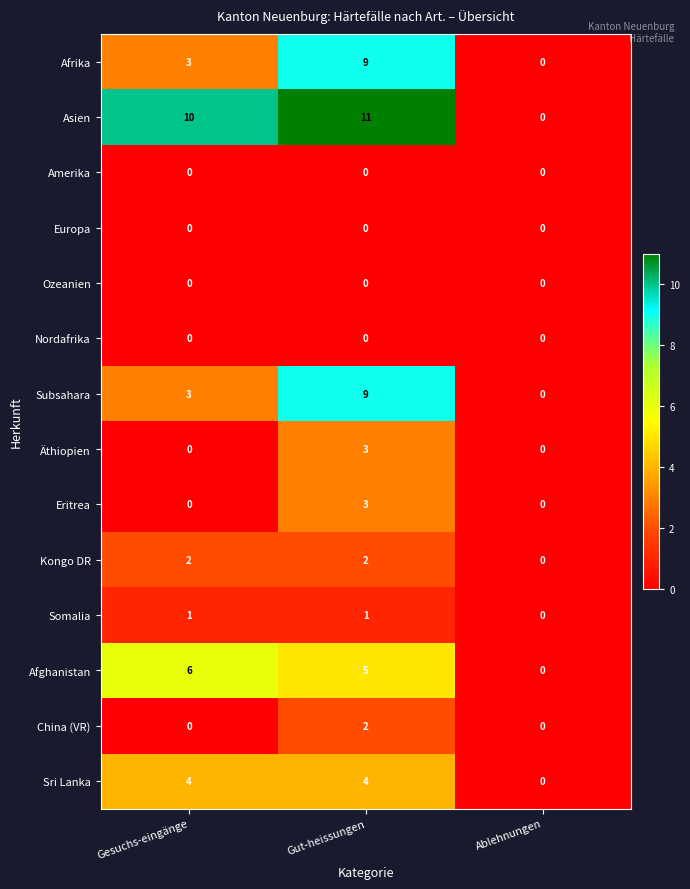

What is the maximum value shown in the chart?

11